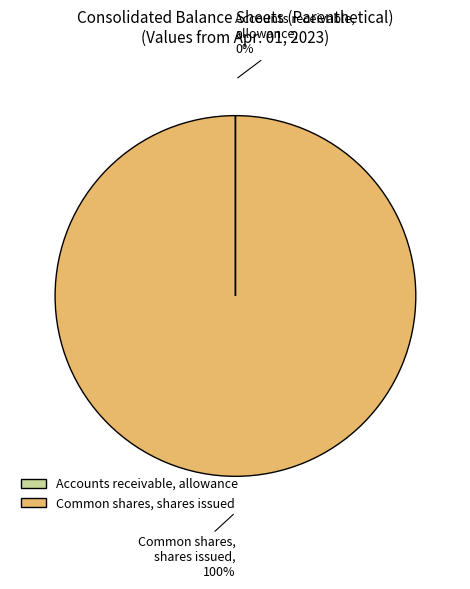

To the nearest percent, what is the average slice percentage?

50%